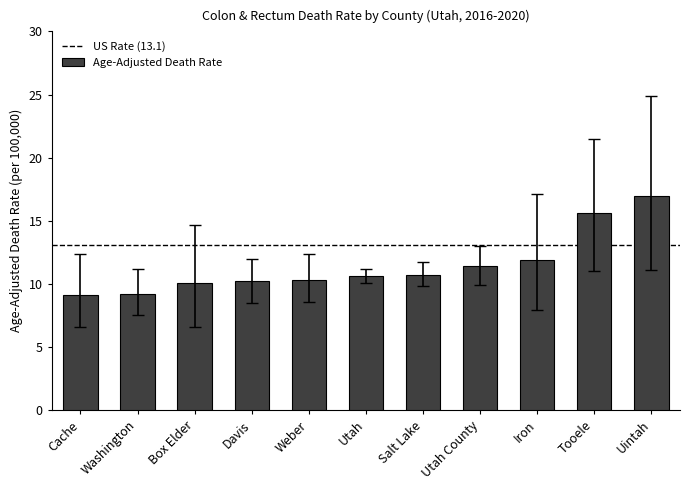

What is the sum of the values at Washington and Davis?

19.4